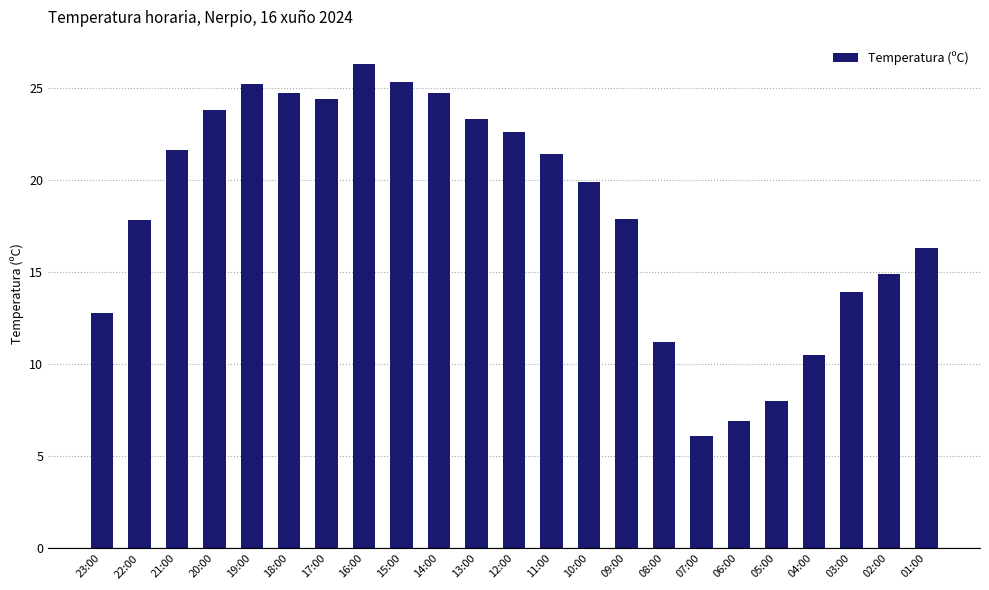

What is the value of the 16th bar from the left?

11.2